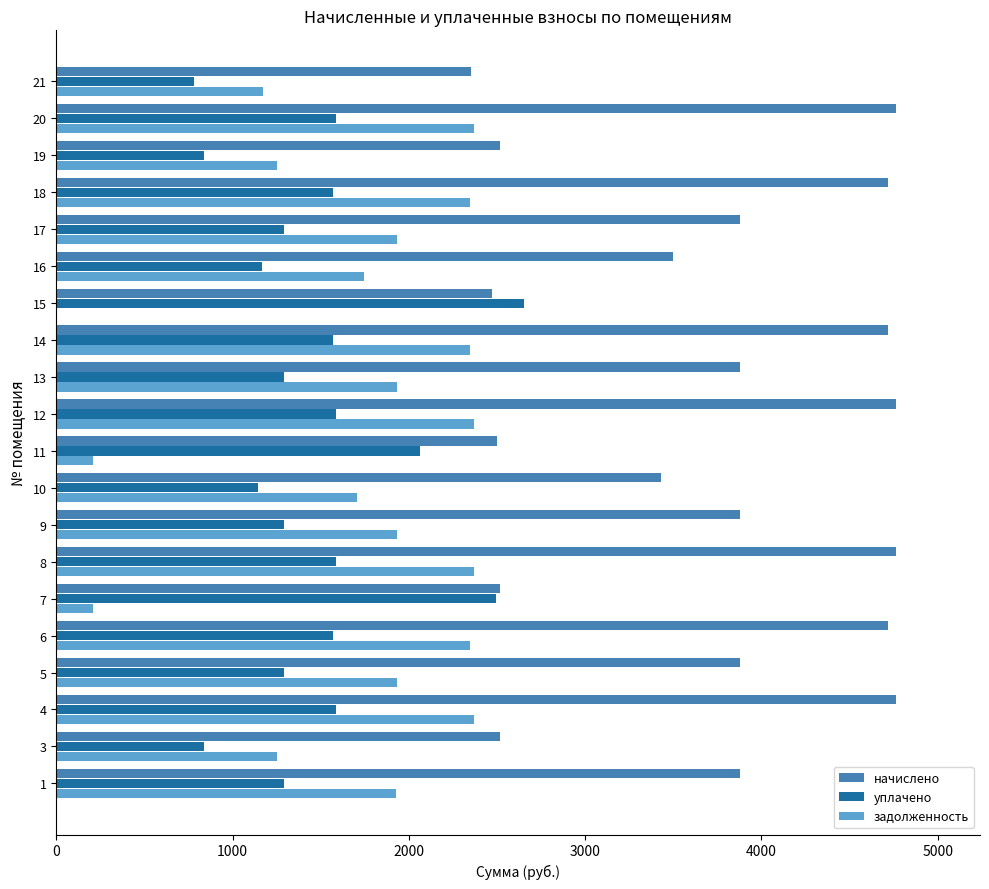

The value of уплачено at 19 is 521.0. True or false?

False